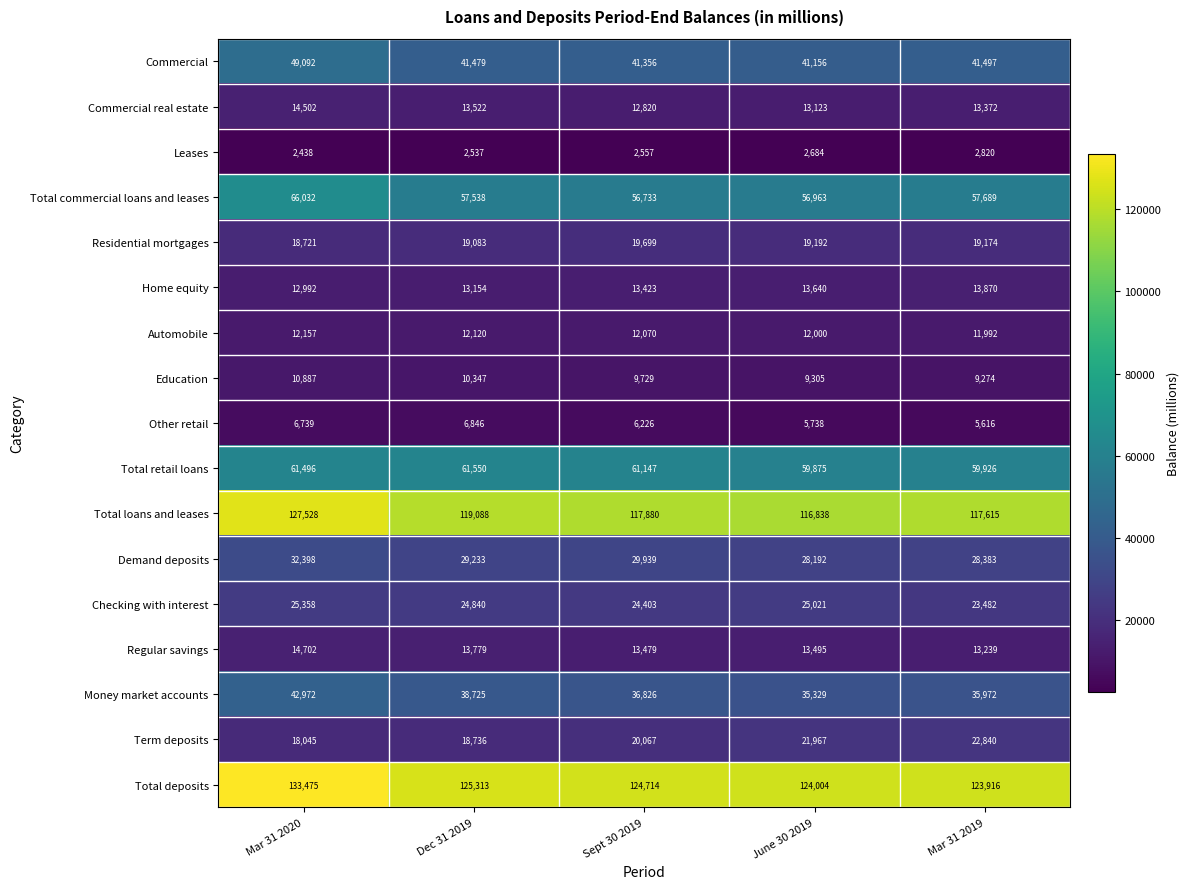

At which category is the sum across all series the highest?

Mar 31 2020